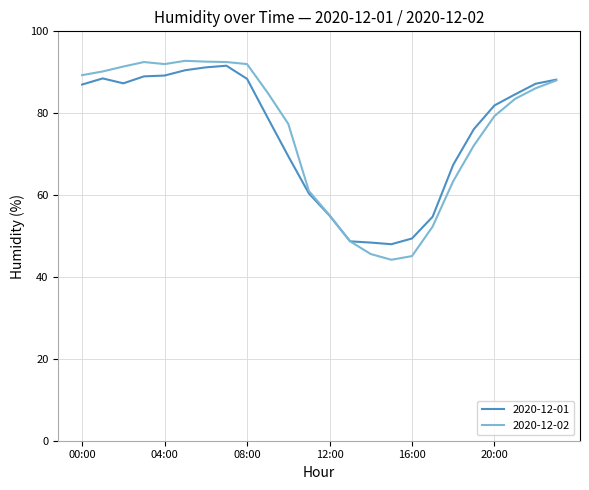

What is the minimum value for 2020-12-01?

48.0